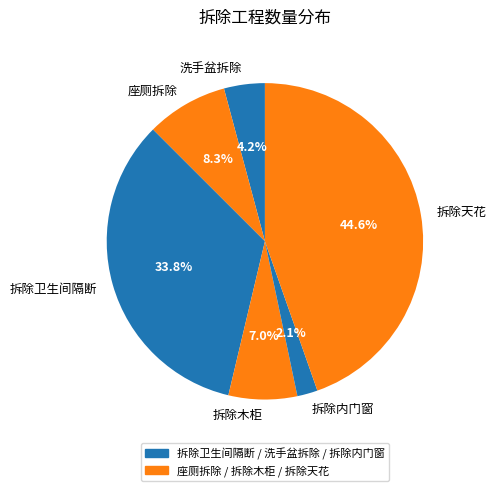

Is it true that 座厕拆除 is 8% of the pie?

True